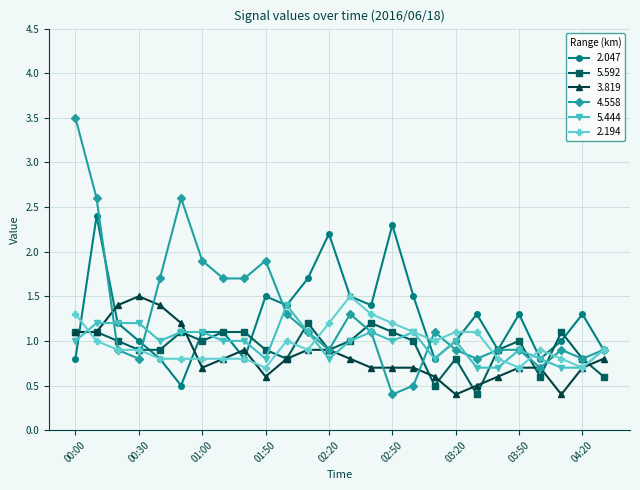

True or false: 5.592 and 2.194 cross at least once.

True